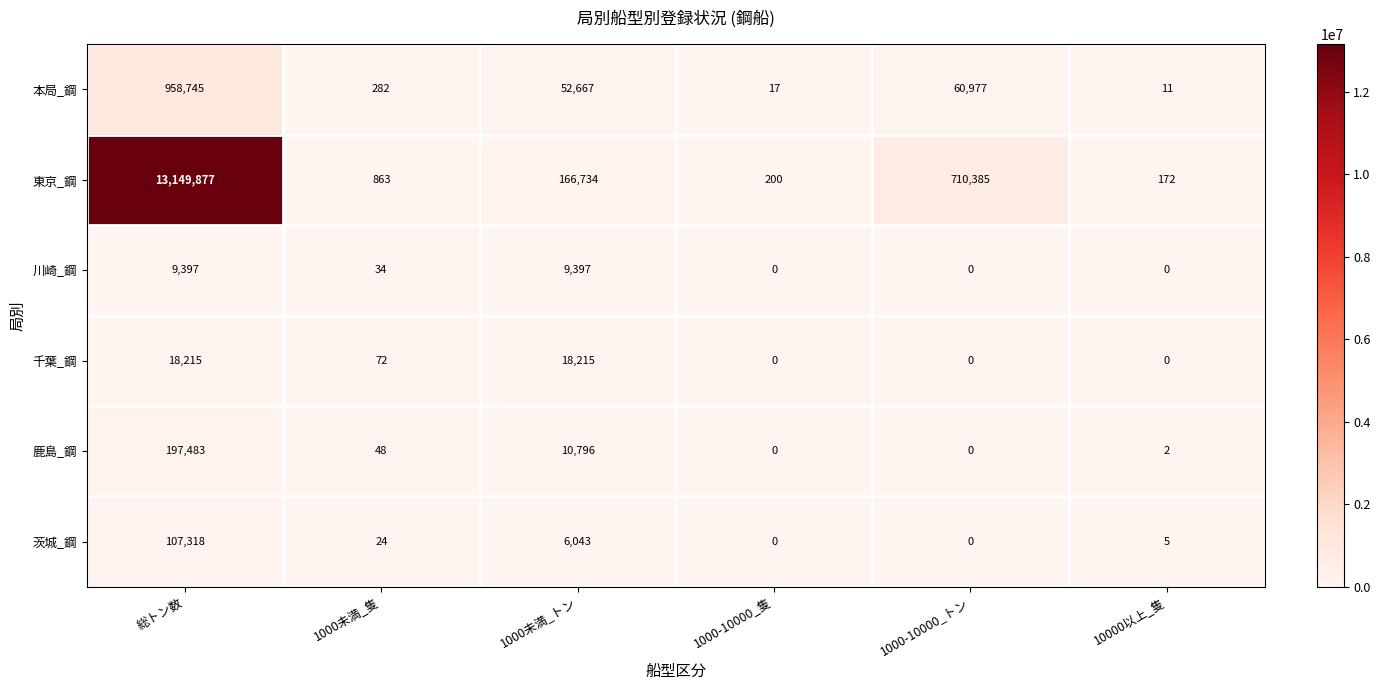

What is the average value of the 茨城_鋼 series?

18898